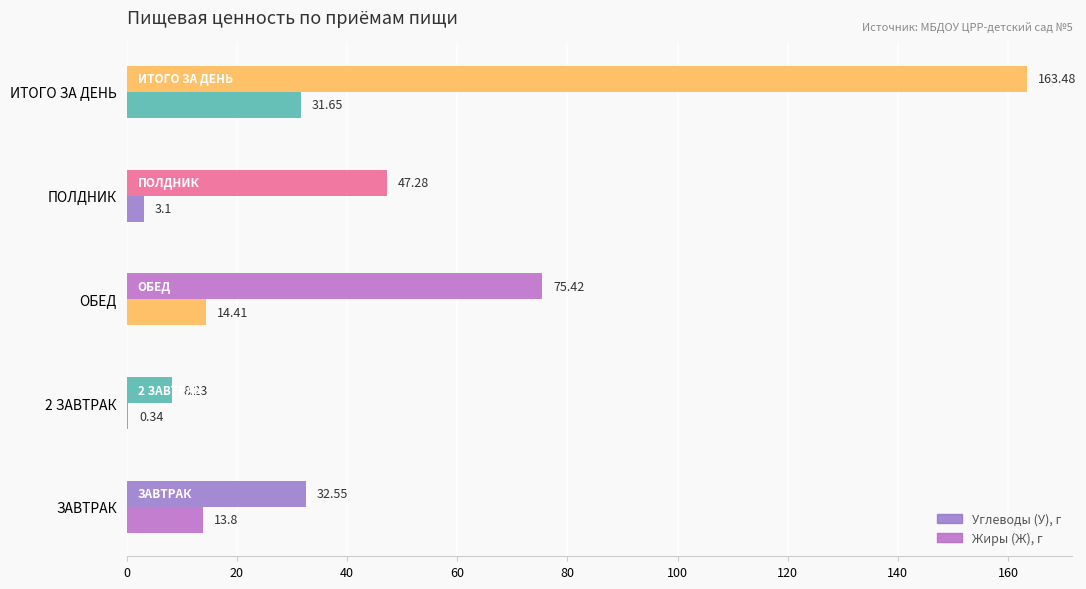

How many distinct data groups are displayed?

2